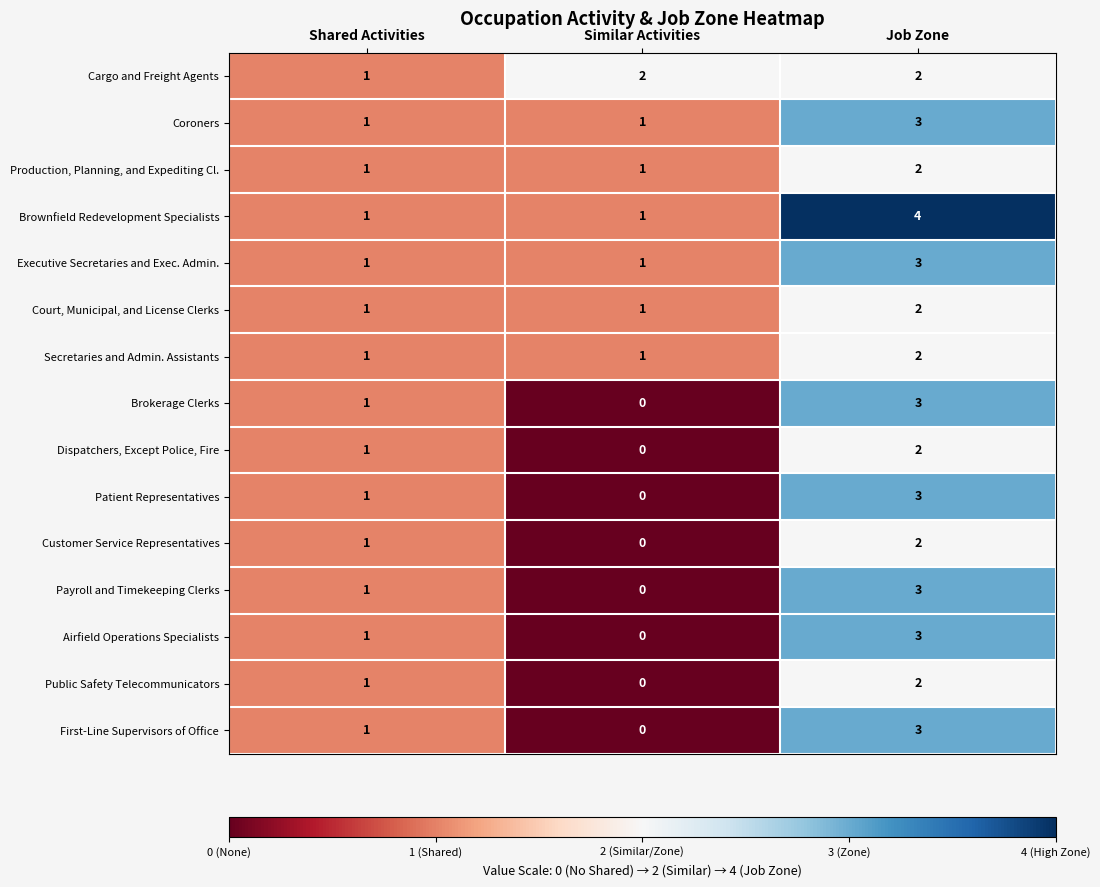

Rank the categories by Customer Service Representatives value from lowest to highest.

Similar Activities, Shared Activities, Job Zone